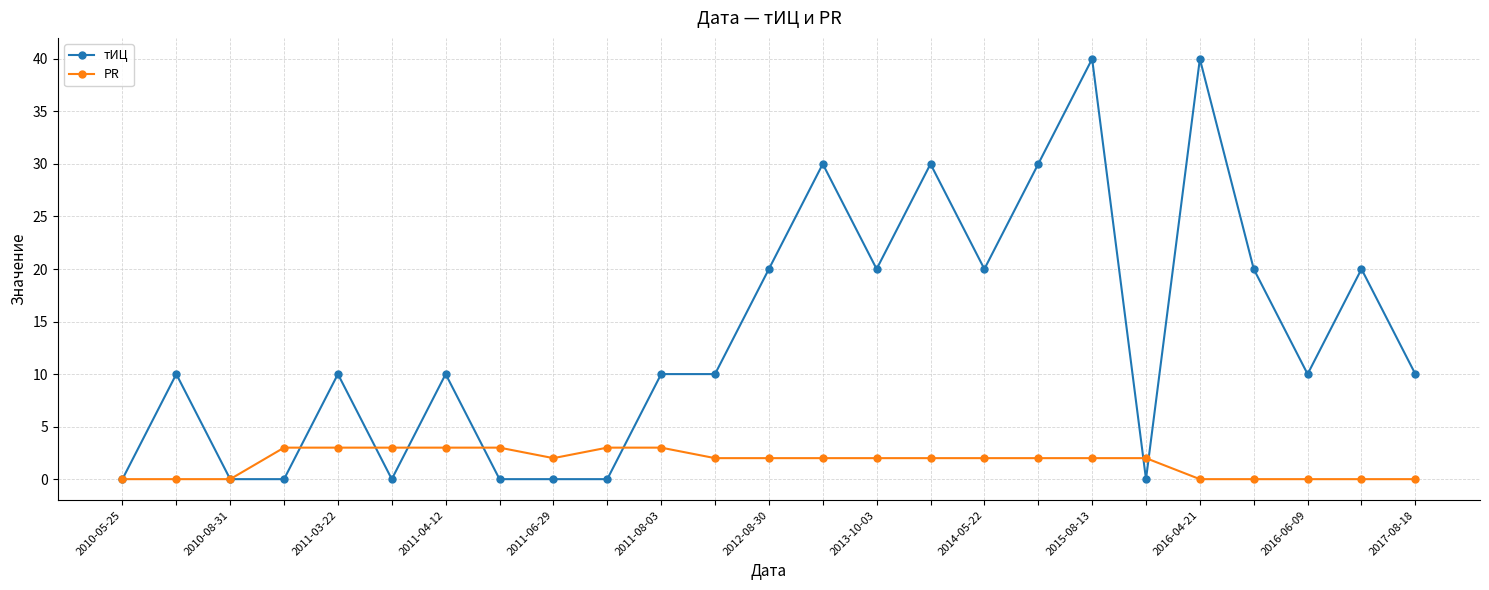

Which series has the largest total across all categories?

тИЦ